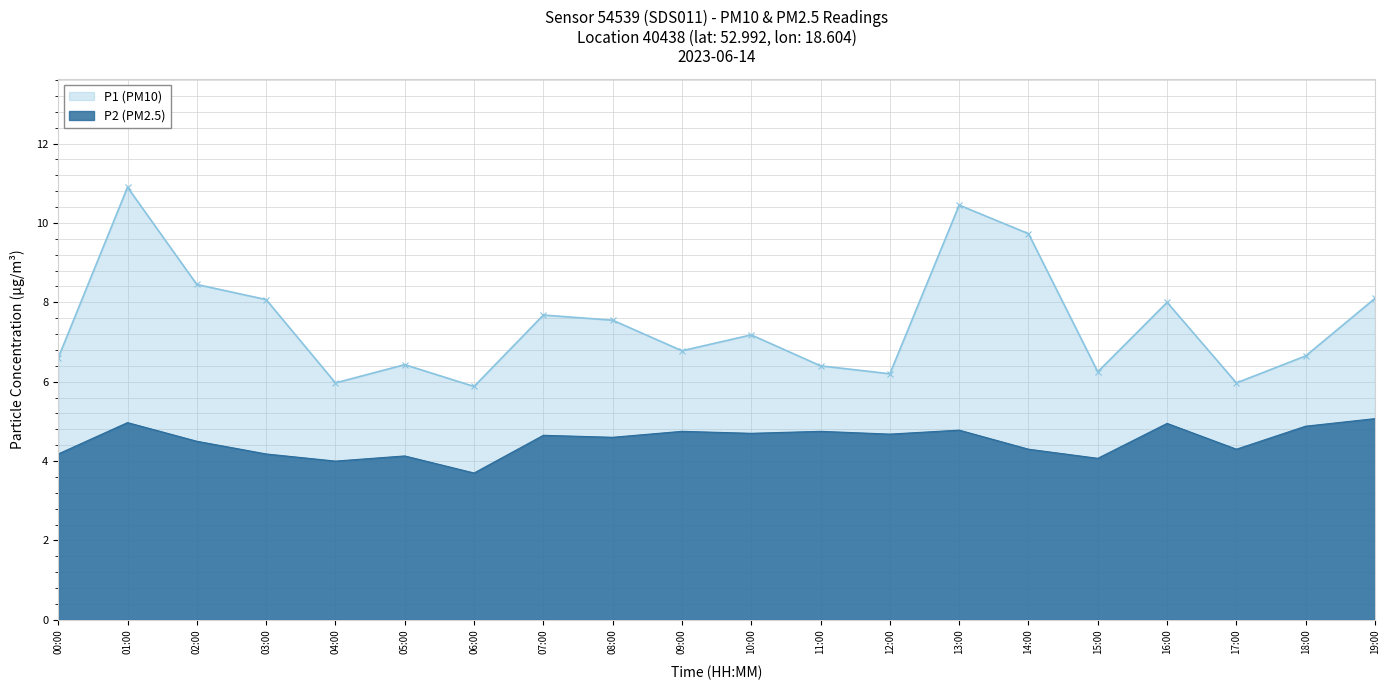

What position from the right is 08:00?

12